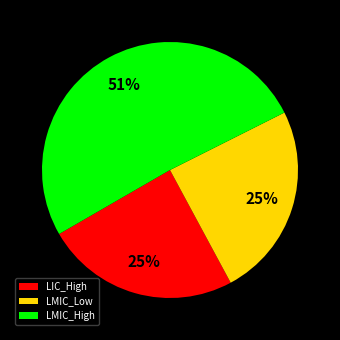

What percentage is the LMIC_Low slice, to the nearest percent?

25%